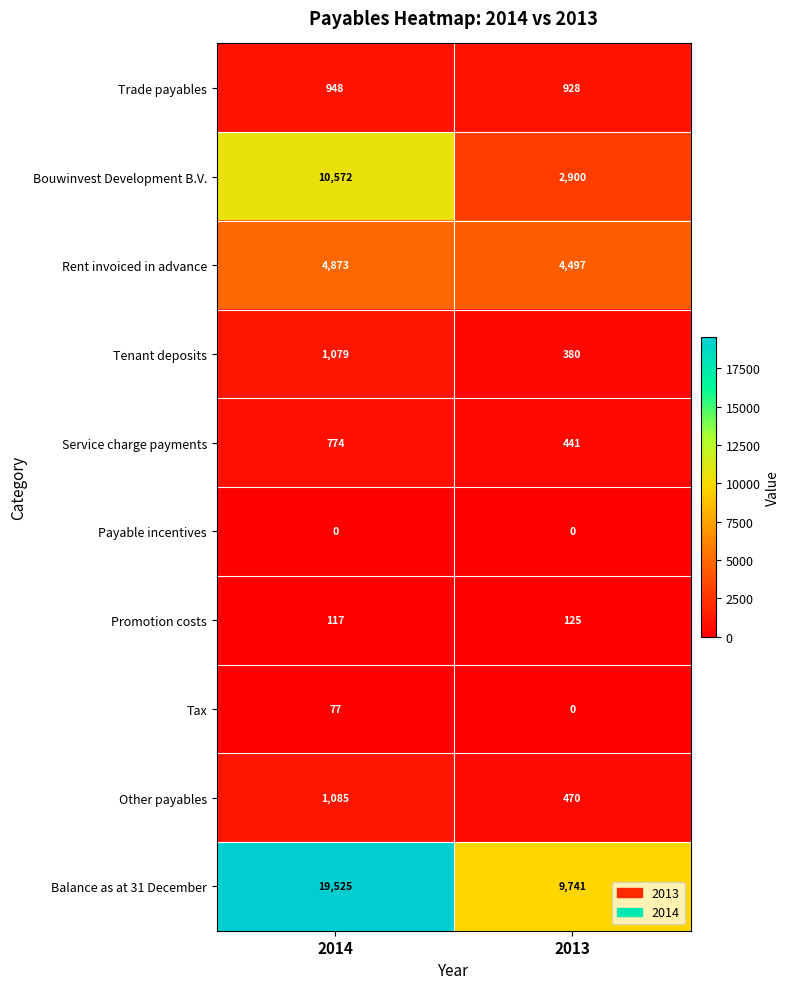

Is it true that Balance as at 31 December equals 19525 at 2014?

True